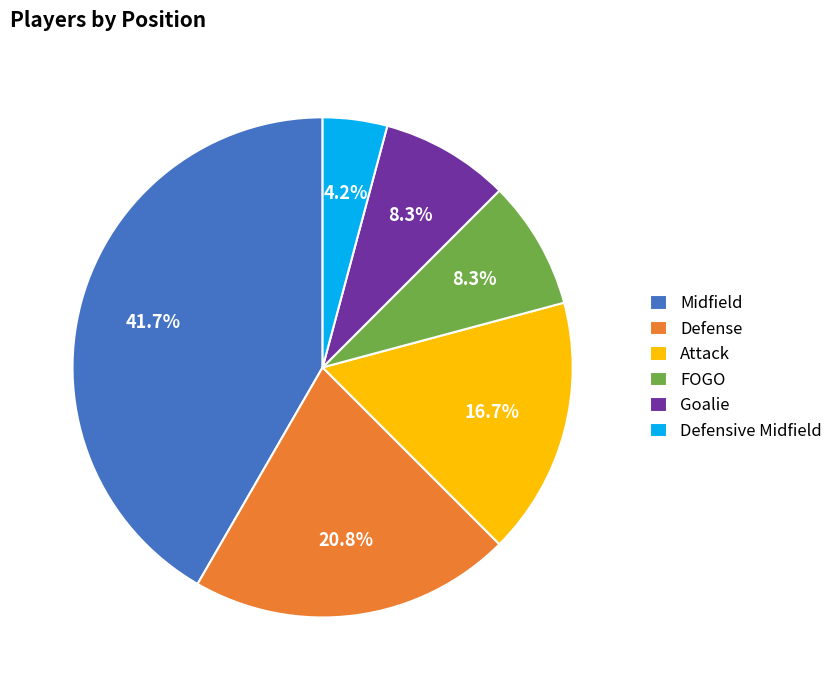

What is the ratio of the value at Defense to the value at Midfield?

0.5